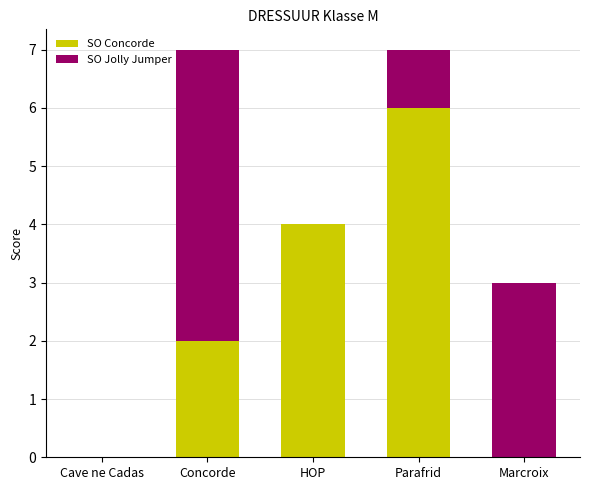

Reading left to right, what are the values for SO Concorde?

Cave ne Cadas=0	Concorde=2	HOP=4	Parafrid=6	Marcroix=0